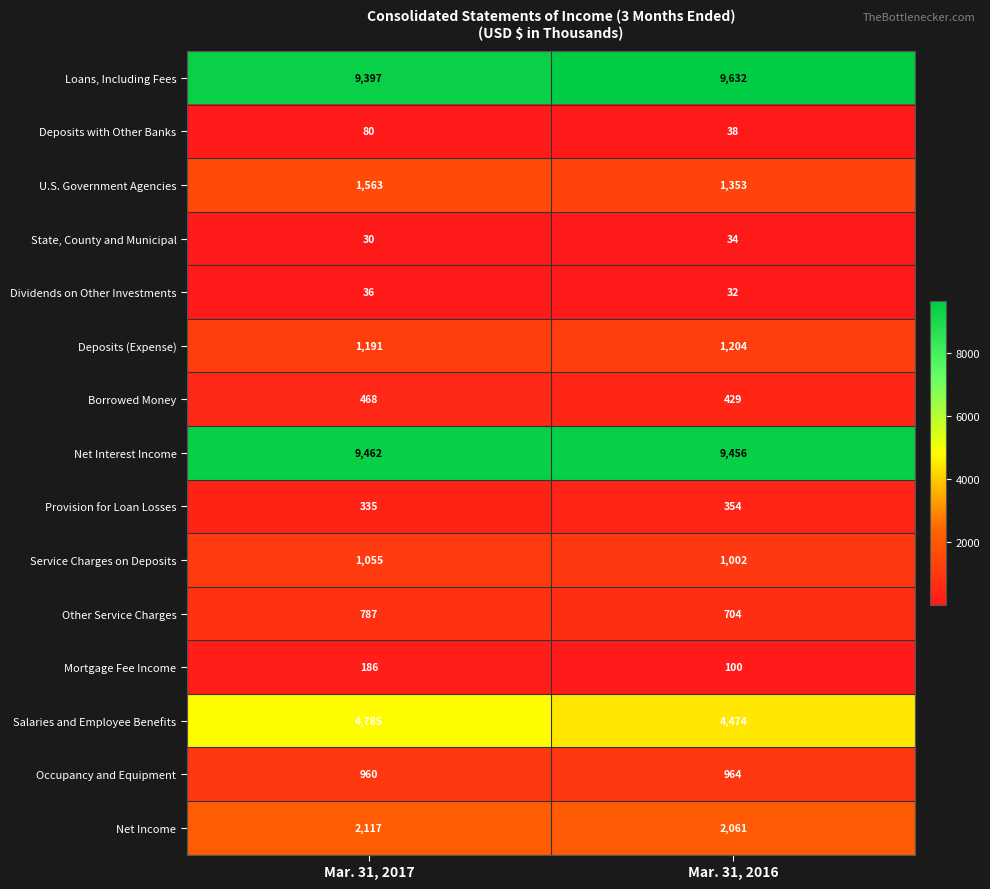

The value of Net Interest Income at Mar. 31, 2016 is 12578. True or false?

False